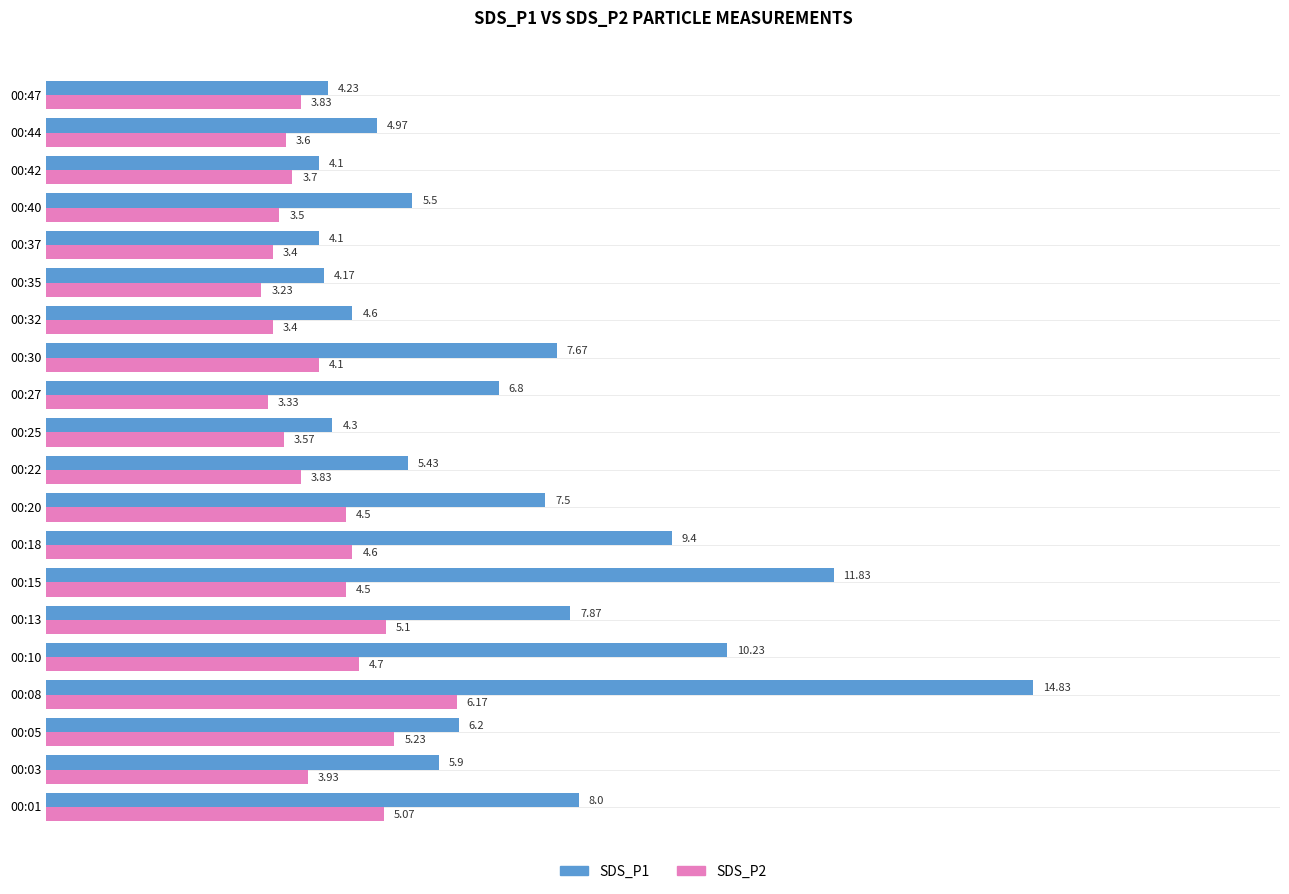

What is the total value across all series at 00:40?

9.0